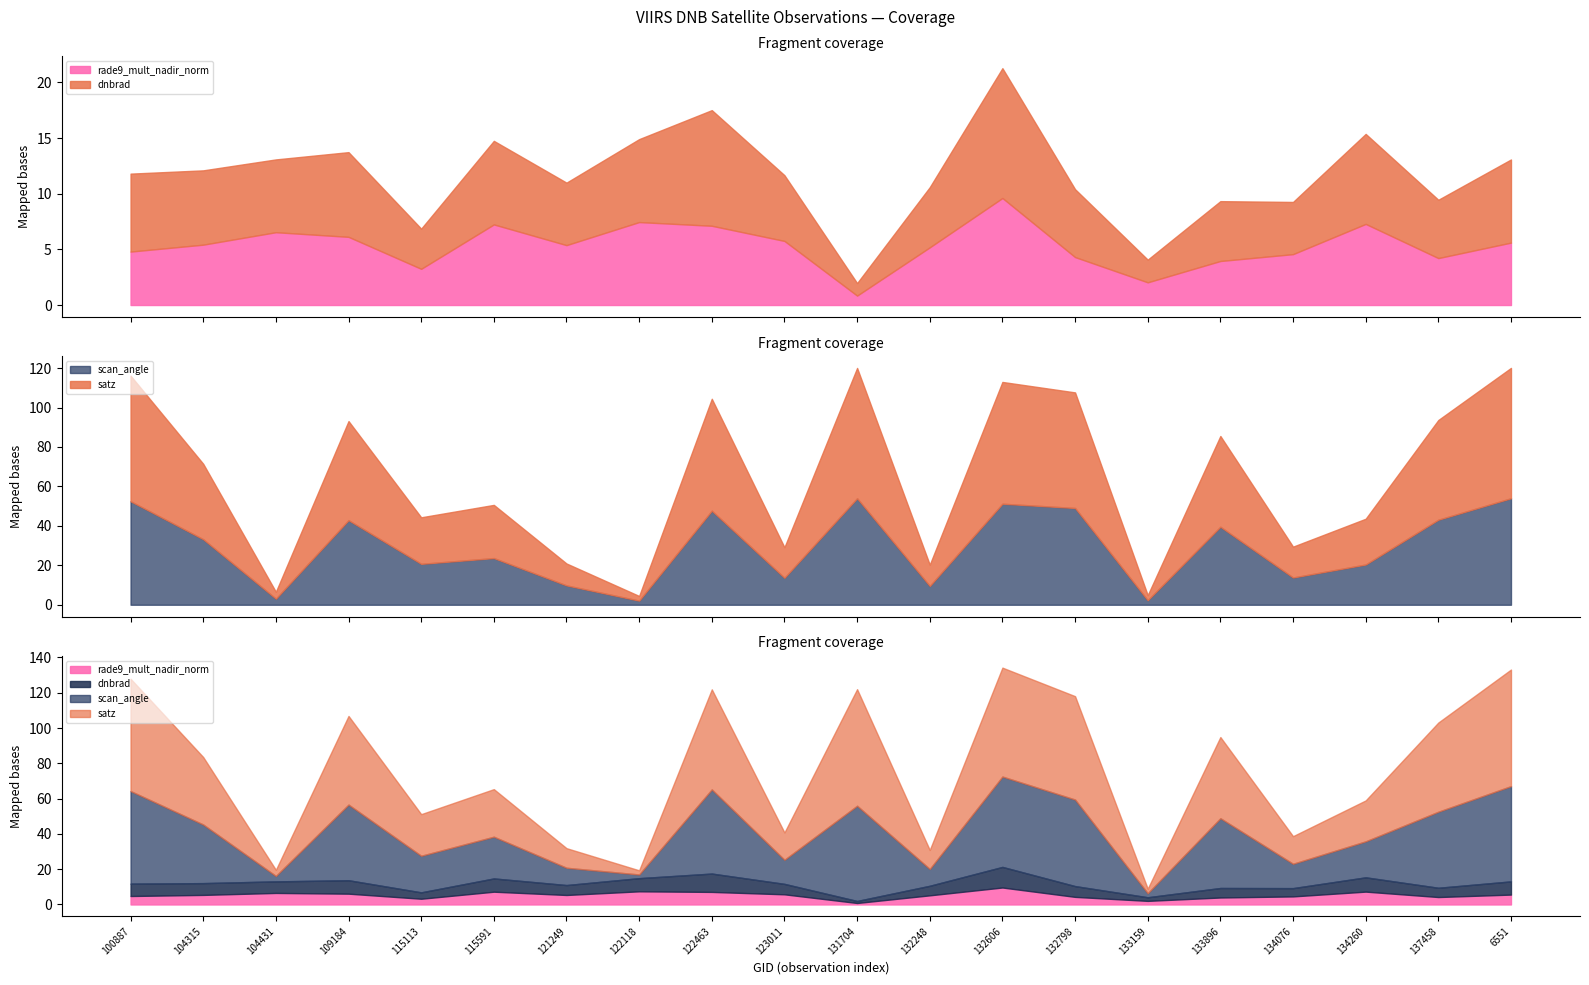

After their last crossing, which series has the higher values: dnbrad or scan_angle?

scan_angle